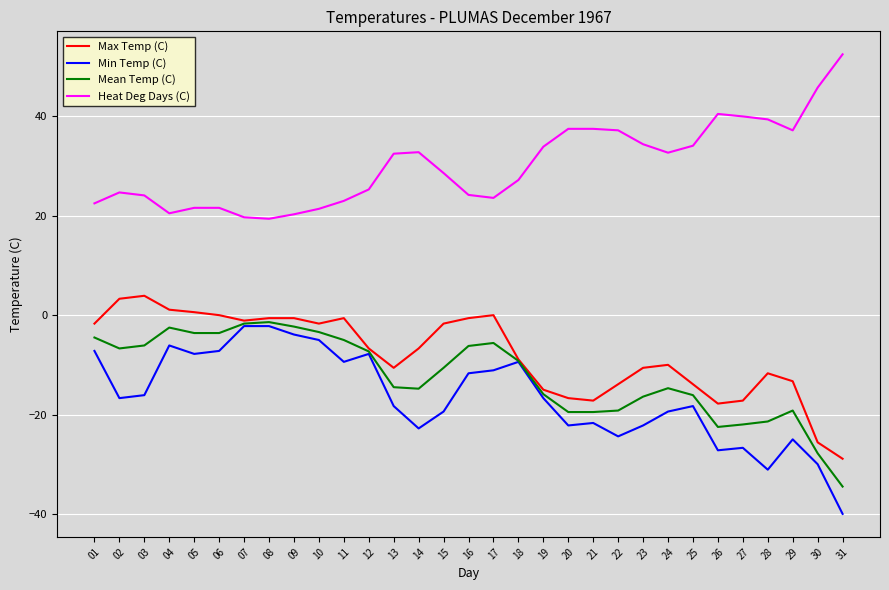

True or false: Max Temp (C) and Heat Deg Days (C) intersect in this chart.

False